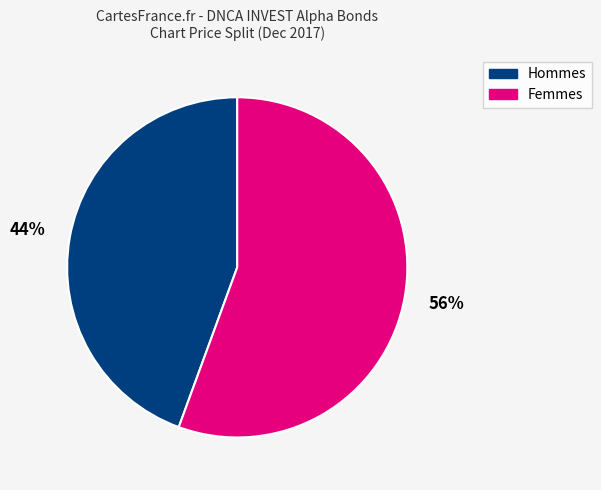

Count the number of slices in the pie.

2